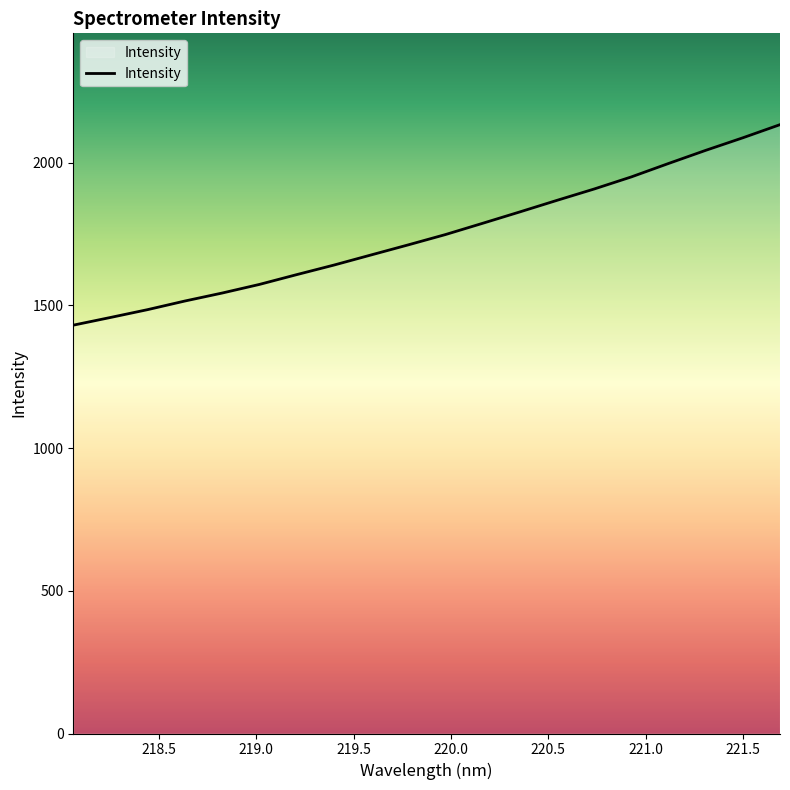

What is the greatest value displayed?

2132.6